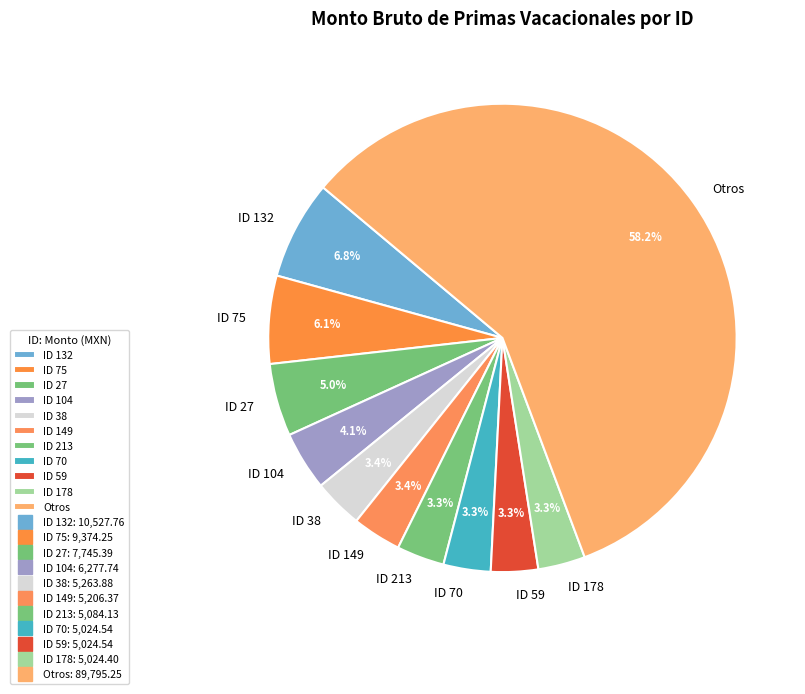

Is the sum of ID 104 and ID 75 greater than half?

No